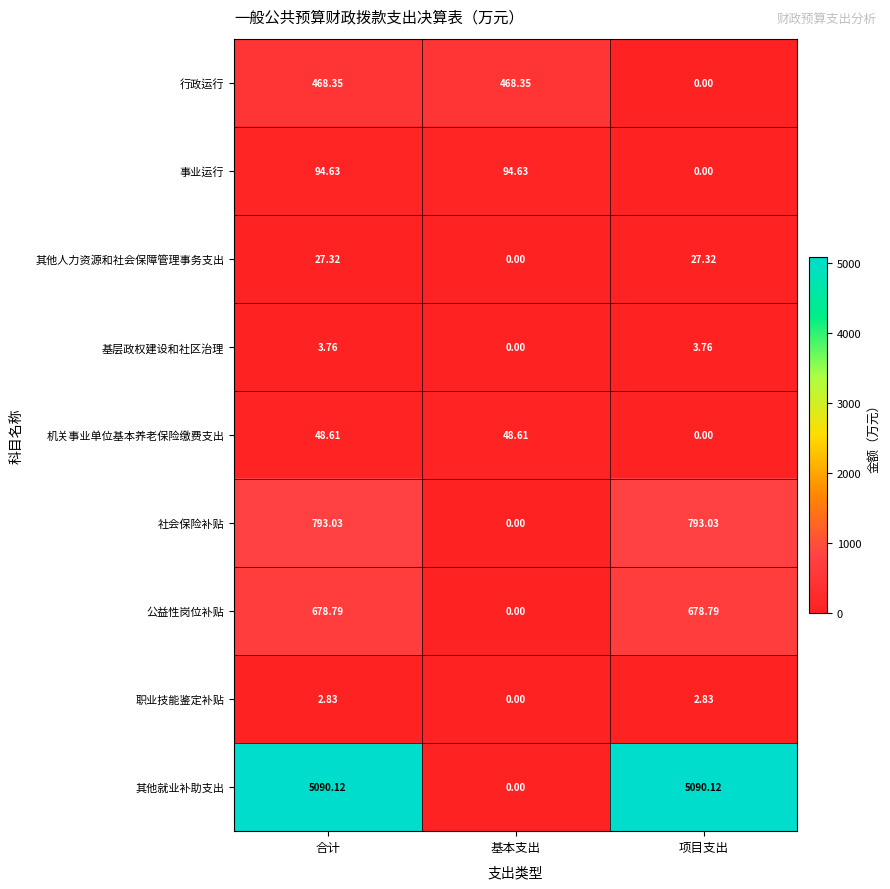

Where is 行政运行 nearest to the value 234?

项目支出